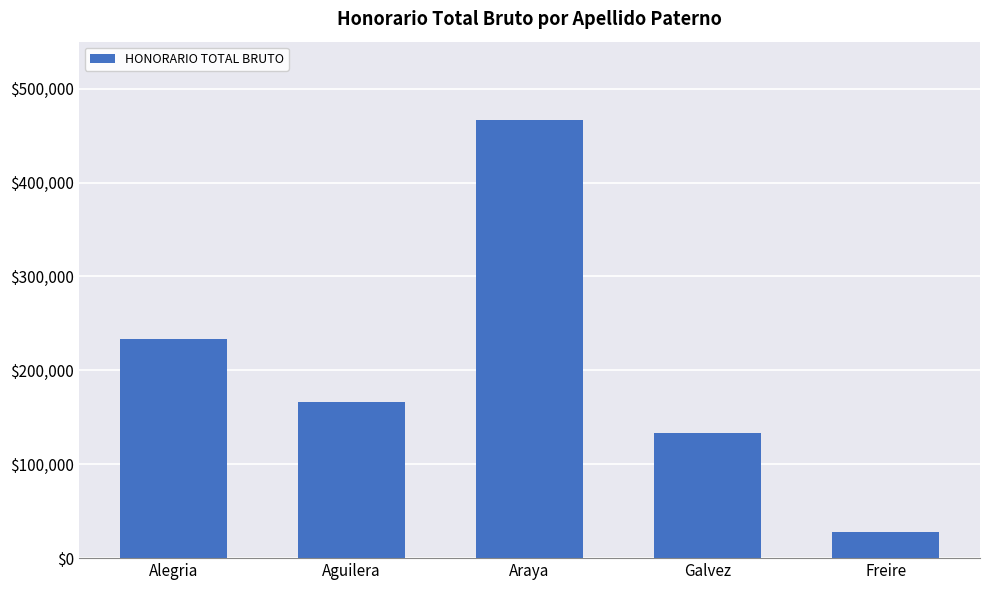

What is the difference between the maximum and minimum values?

438889